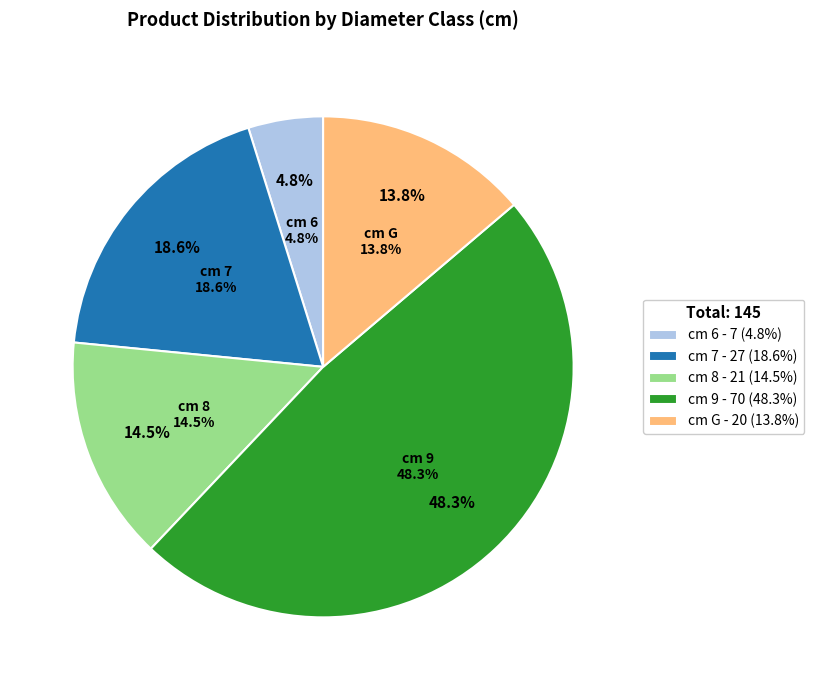

Count the number of slices in the pie.

5